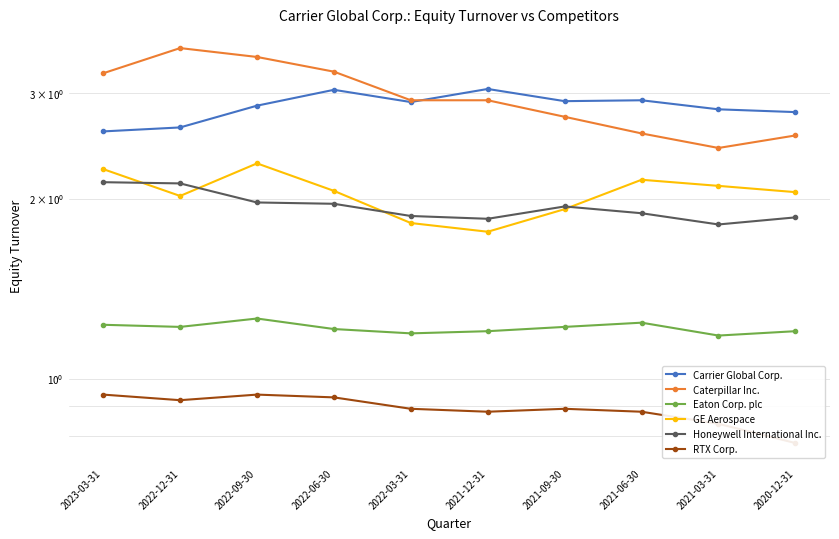

Reading left to right, what are all the values shown in this chart?

Carrier Global Corp.: 2.6	2.6	2.9	3.0	2.9	3.0	2.9	2.9	2.8	2.8
Caterpillar Inc.: 3.2	3.6	3.5	3.3	2.9	2.9	2.7	2.6	2.4	2.5
Eaton Corp. plc: 1.2	1.2	1.3	1.2	1.2	1.2	1.2	1.2	1.2	1.2
GE Aerospace: 2.2	2.0	2.3	2.1	1.8	1.8	1.9	2.1	2.1	2.0
Honeywell International Inc.: 2.1	2.1	2.0	2.0	1.9	1.9	1.9	1.9	1.8	1.9
RTX Corp.: 0.9	0.9	0.9	0.9	0.9	0.9	0.9	0.9	0.8	0.8